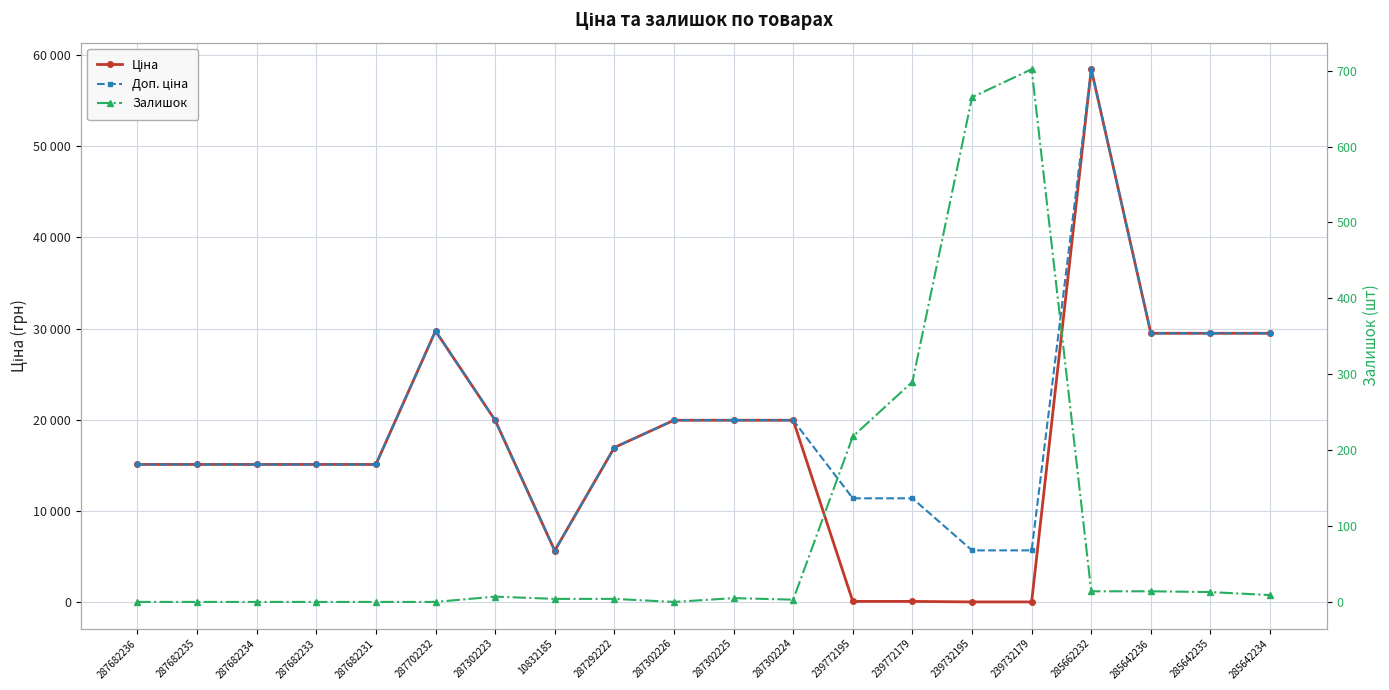

How many distinct data groups are displayed?

3